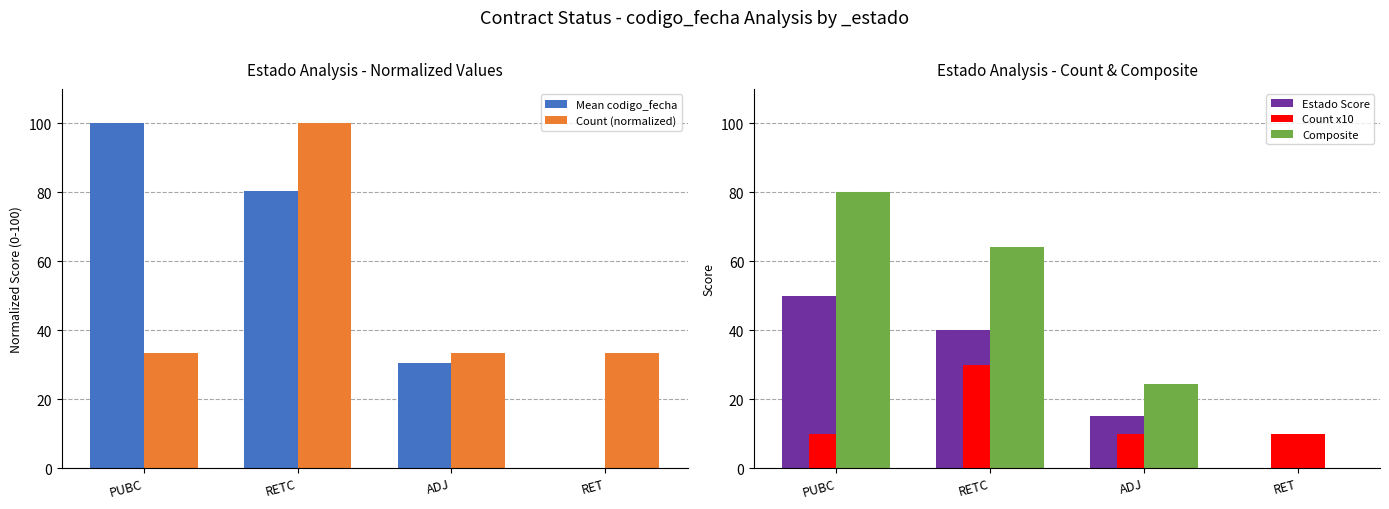

What is the label of the 4th bar from the right?

PUBC